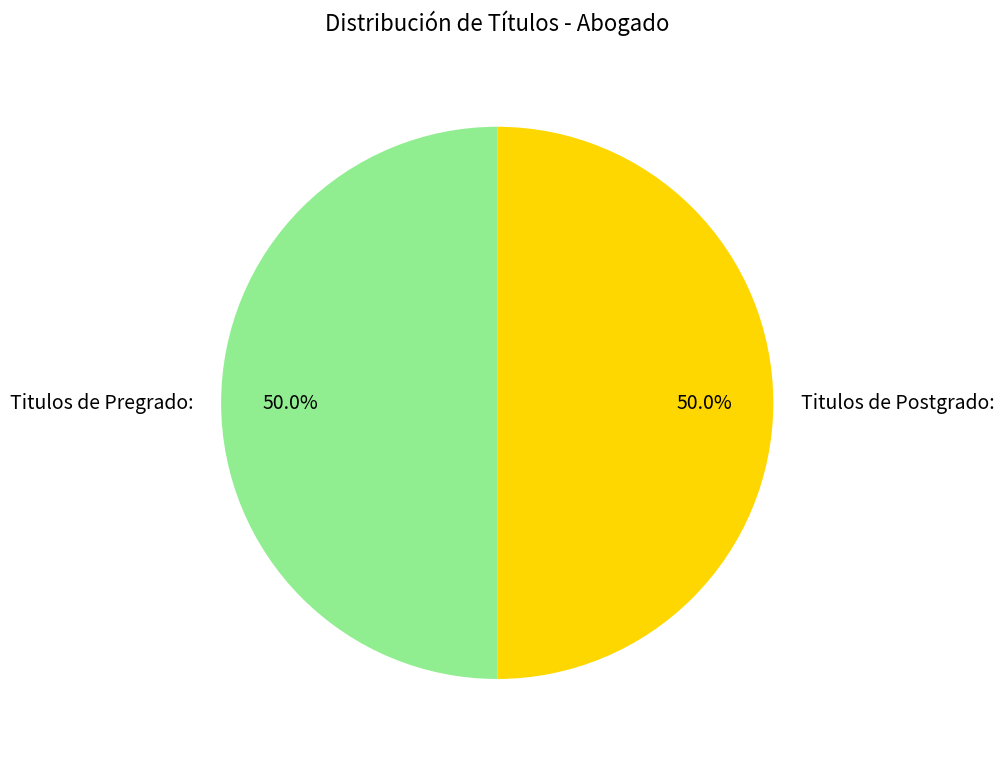

How many slices are in this pie chart?

2